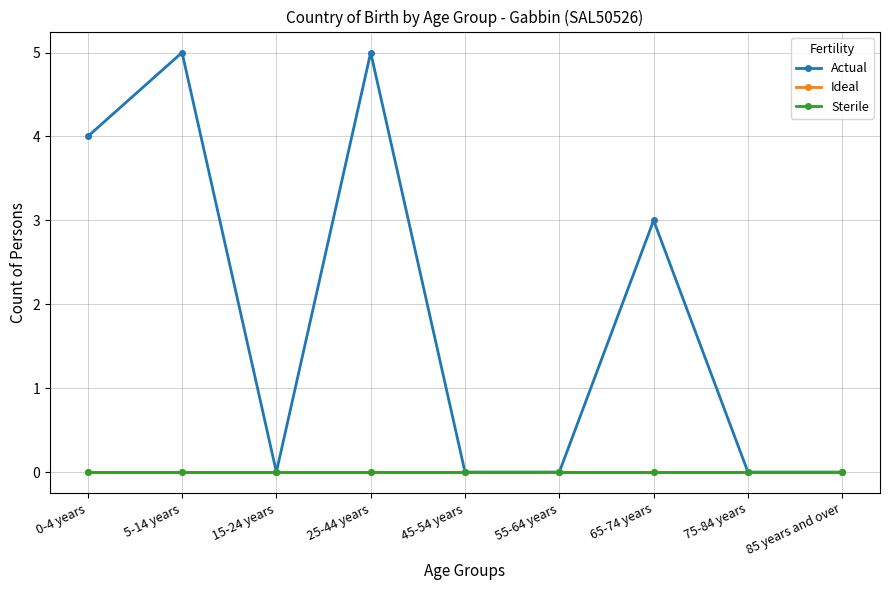

Which series changed the most between 45-54 years and 65-74 years?

Actual